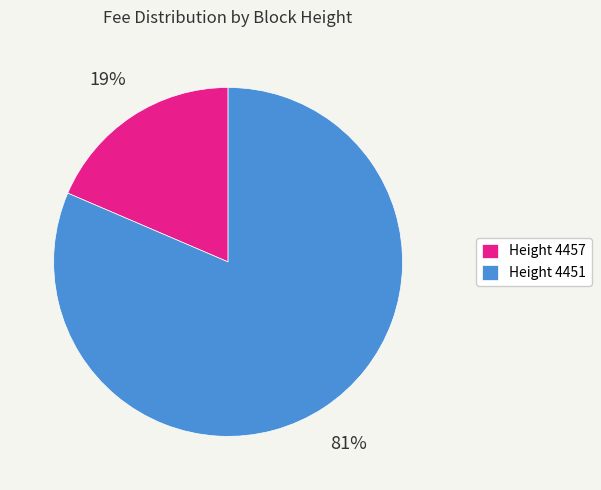

Does Height 4451 account for over 50% of the chart?

Yes